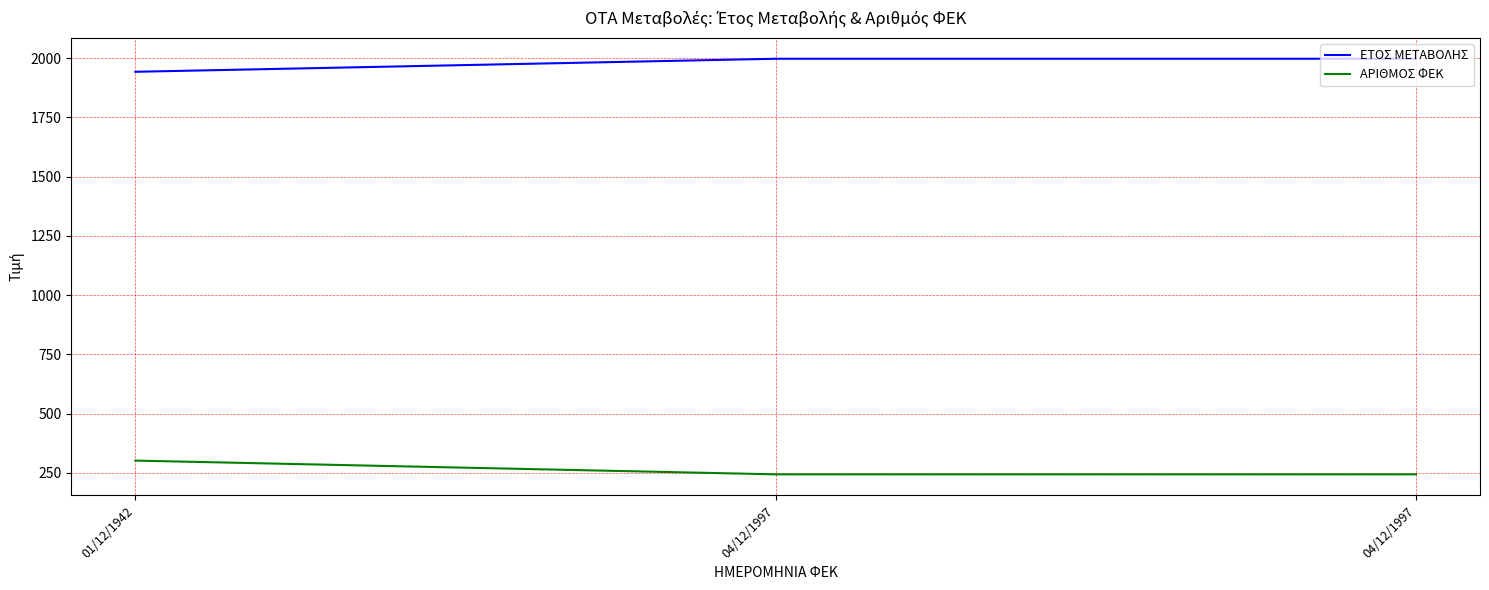

Count the number of data series in this chart.

2